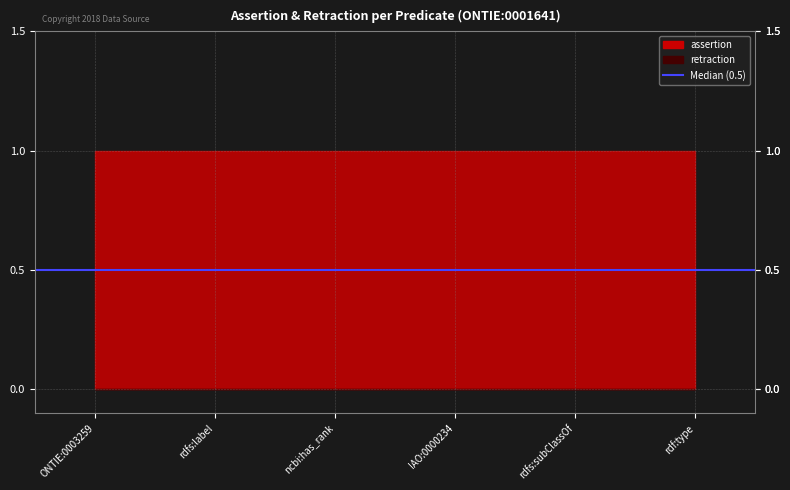

Rank the series at IAO:0000234 from lowest to highest value.

retraction, assertion